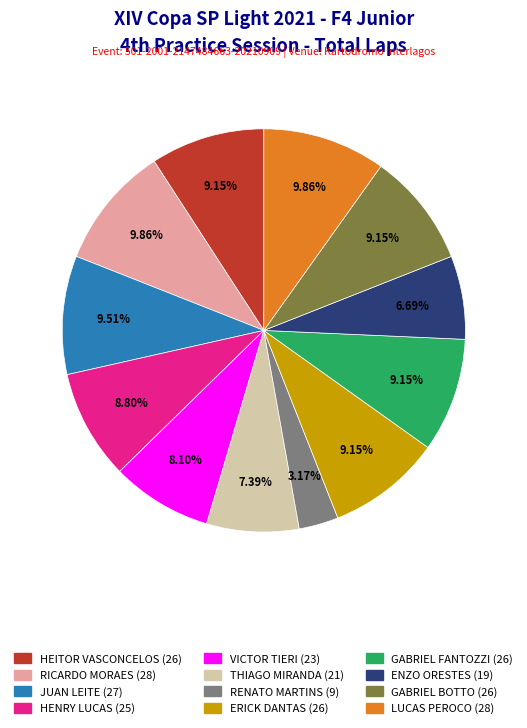

How many segments does this pie chart have?

12